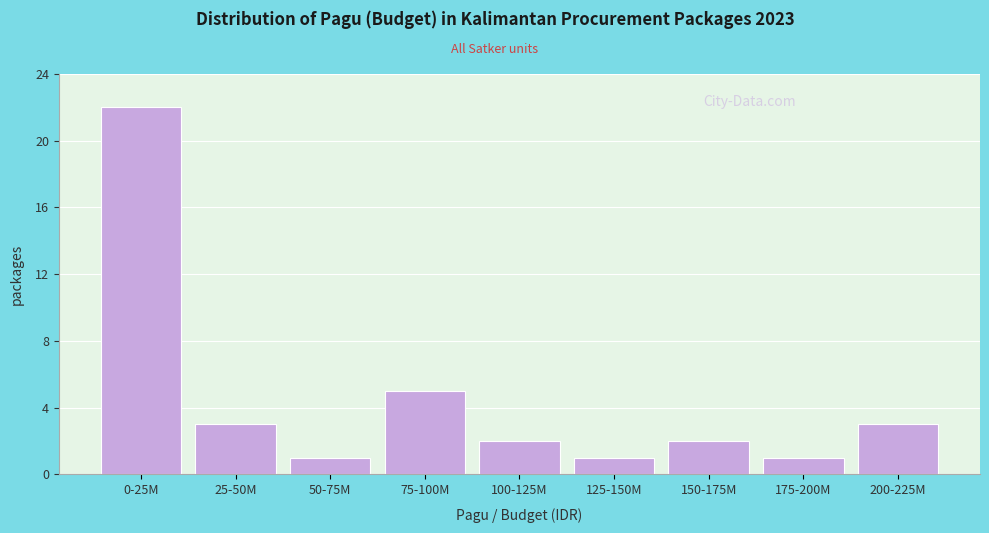

Reading left to right, what are all the values shown in this chart?

22	3	1	5	2	1	2	1	3